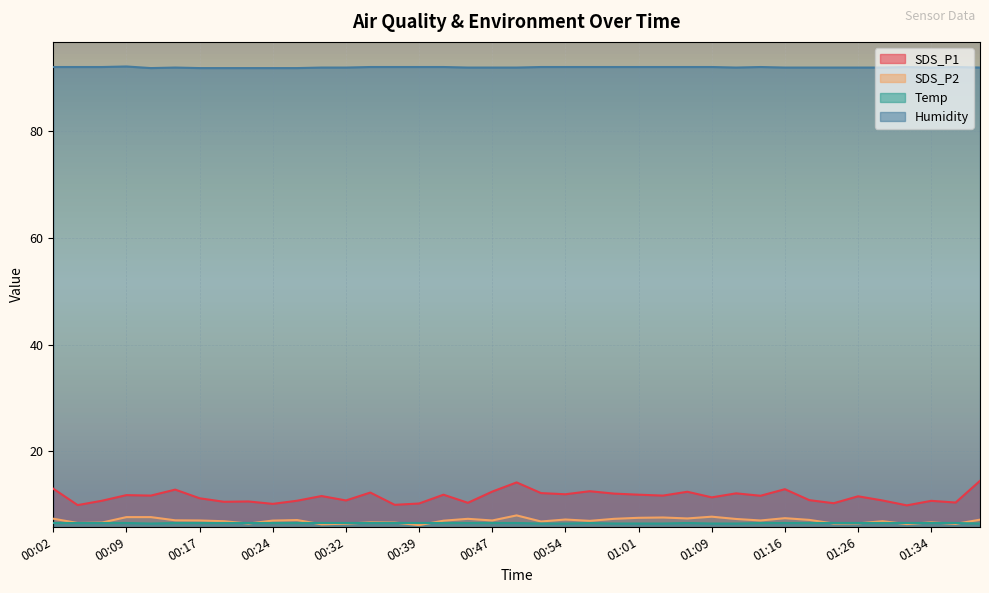

What is the maximum value for SDS_P2?

8.0